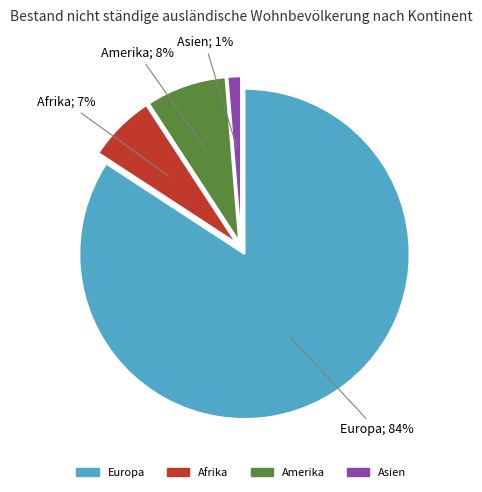

To the nearest percent, what is the difference between the largest and smallest slice percentages?

83%